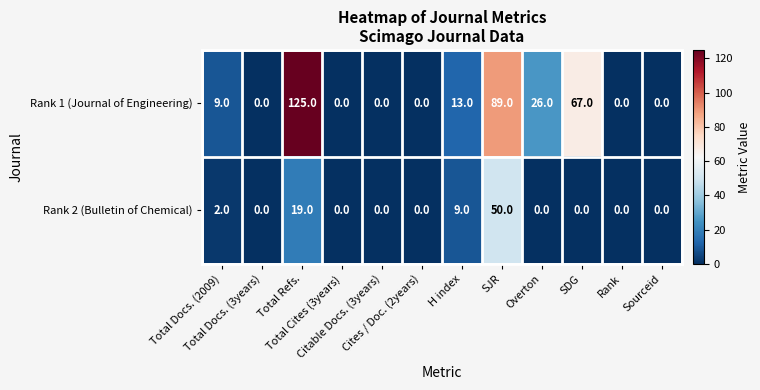

What is the greatest value displayed?

125